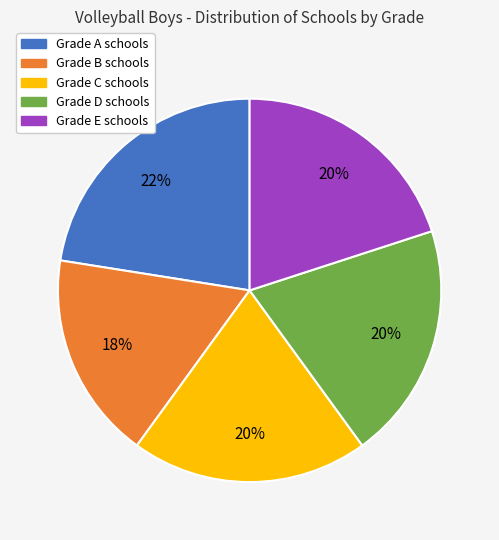

To the nearest percent, what is the average slice percentage?

20%